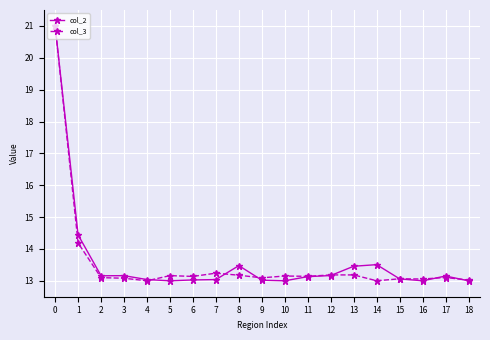

True or false: col_3 has more than 2 interior local peaks.

True